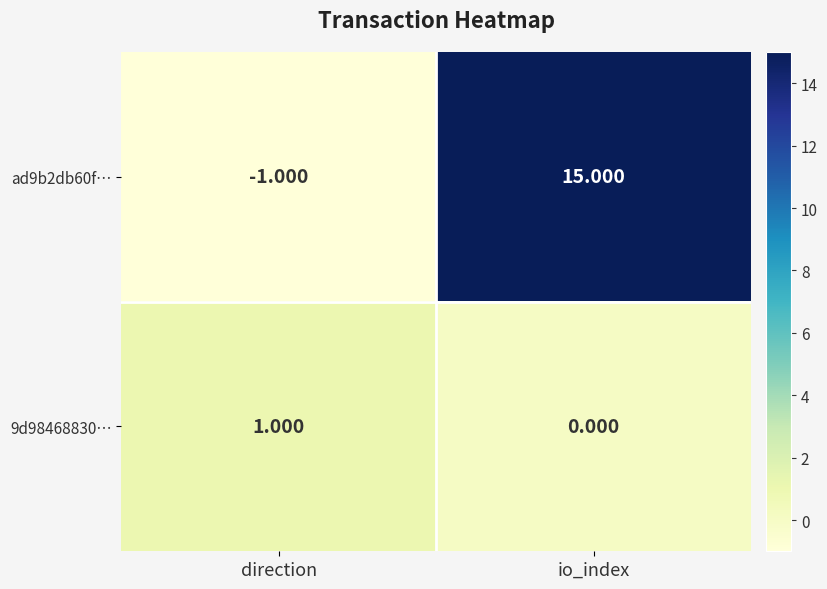

Is the value of ad9b2db60f… at direction greater than the value of 9d98468830… at direction?

No